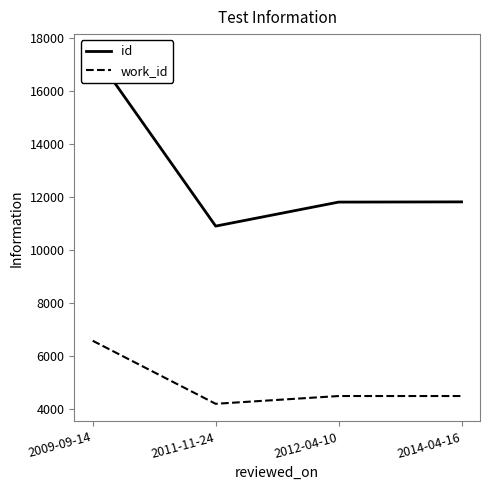

At 2009-09-14, list the series in order from largest to smallest.

id, work_id